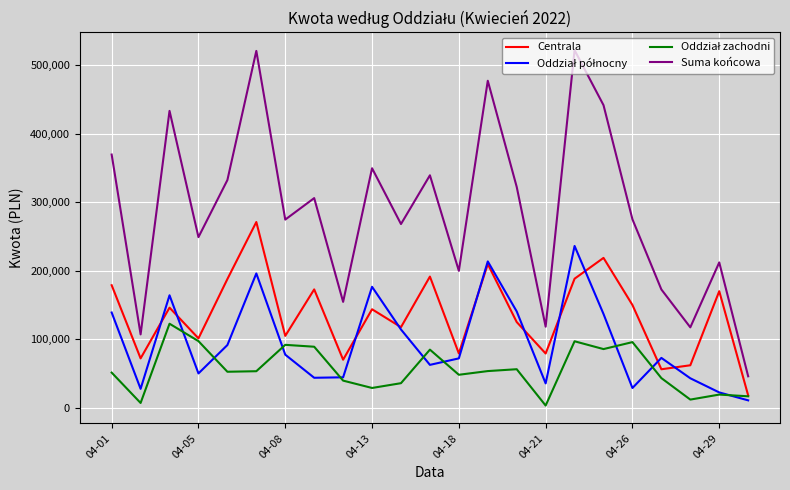

Which series has the largest total across all categories?

Suma końcowa